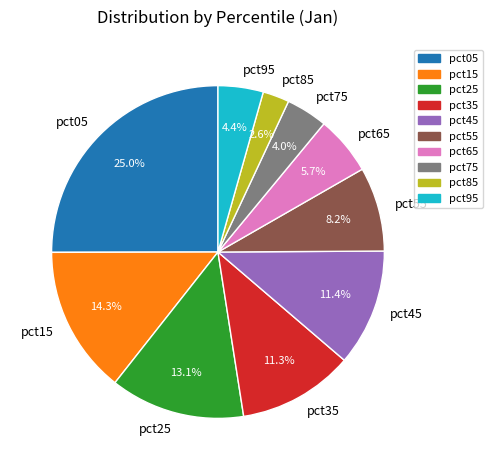

What portion of the pie excludes pct25?

86.9%